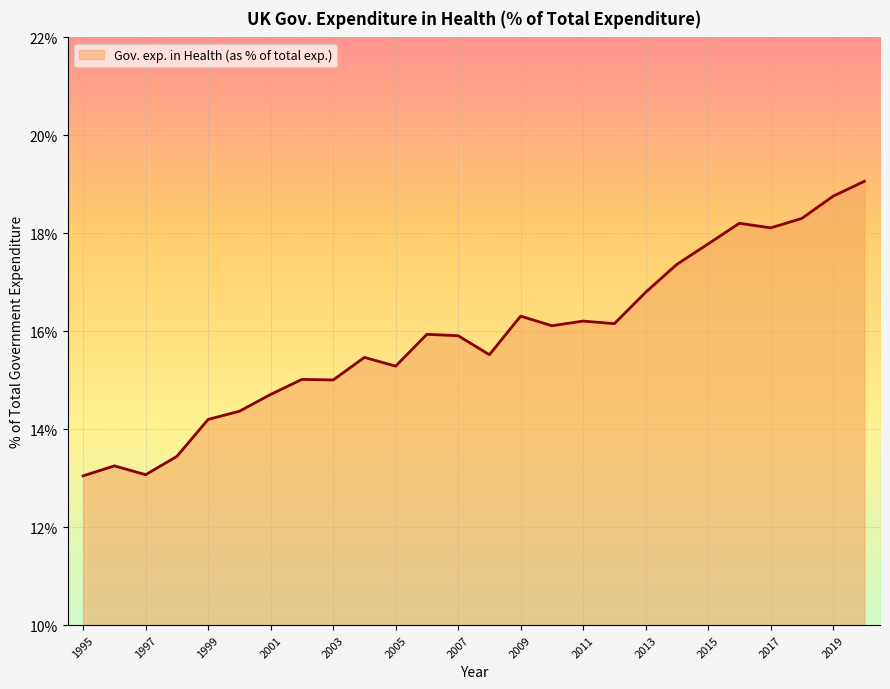

What is the minimum value shown in the chart?

13.0